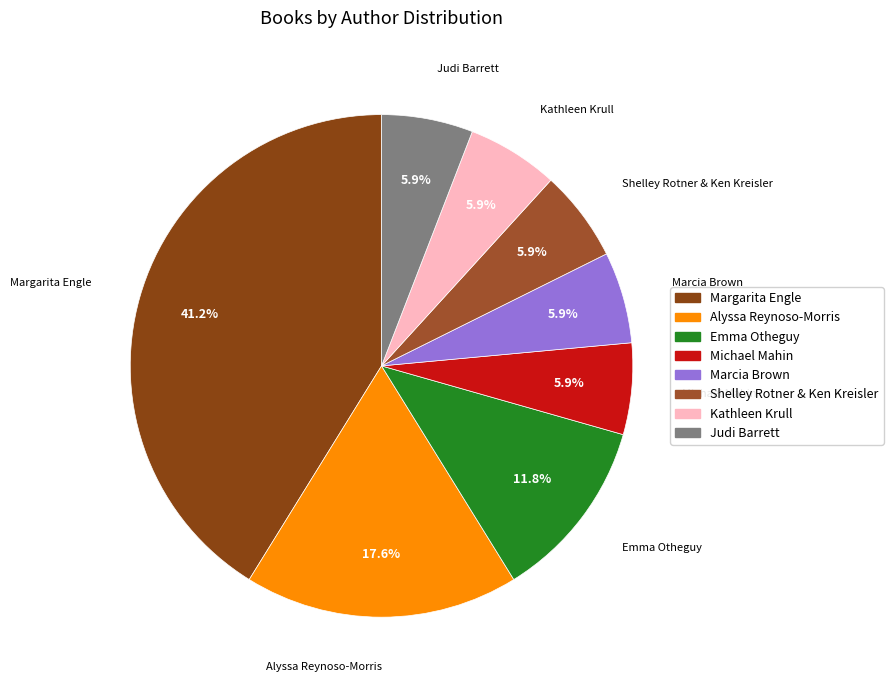

To the nearest percent, what percentage of the pie is Emma Otheguy?

12%